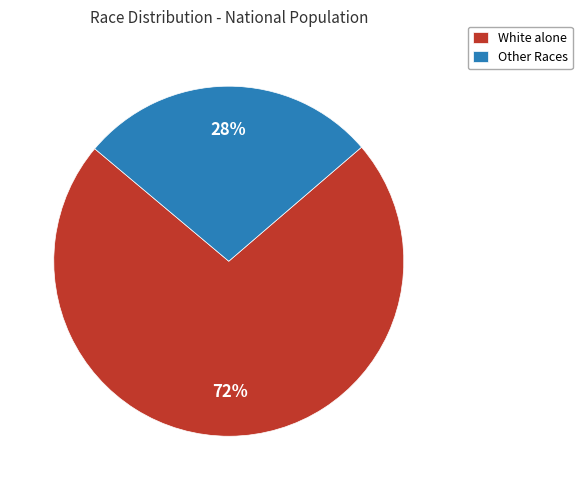

Rank the categories by value from highest to lowest.

White alone, Other Races